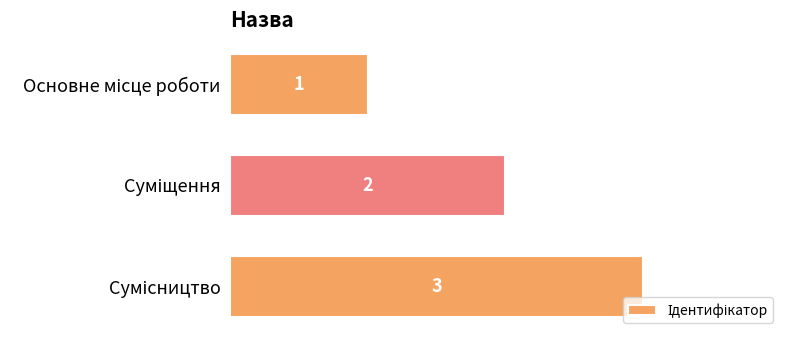

What is the greatest value displayed?

3